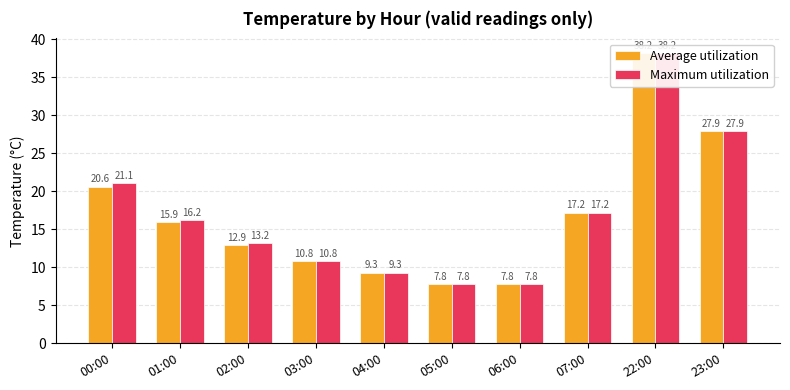

Reading left to right, extract all data points from this chart.

Average utilization: 00:00=20.6	01:00=15.9	02:00=12.9	03:00=10.8	04:00=9.3	05:00=7.8	06:00=7.8	07:00=17.2	22:00=38.2	23:00=27.9
Maximum utilization: 00:00=21.1	01:00=16.2	02:00=13.2	03:00=10.8	04:00=9.3	05:00=7.8	06:00=7.8	07:00=17.2	22:00=38.2	23:00=27.9